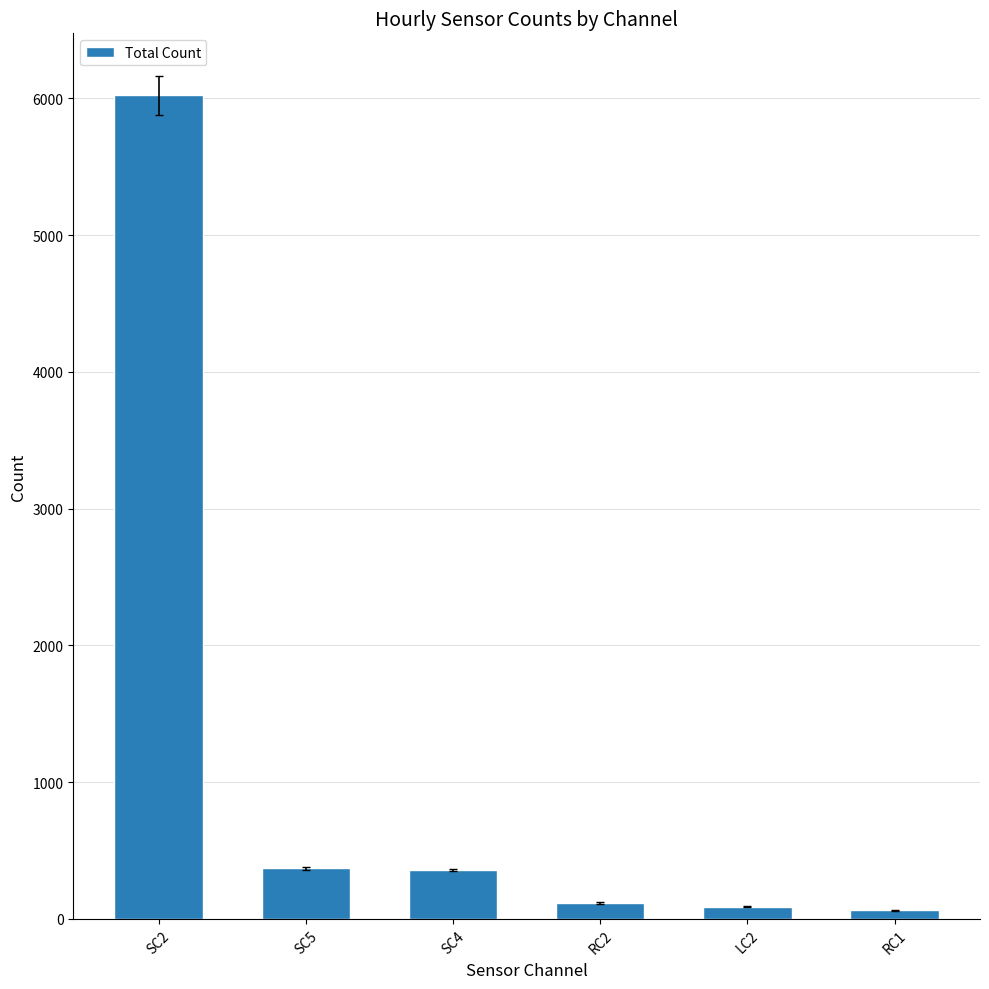

What is the sum of all values?

7021